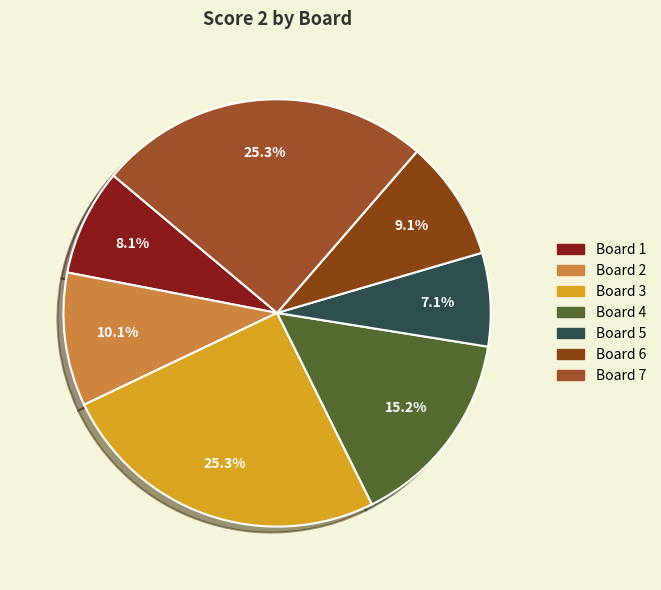

To the nearest percent, what portion does Board 3 represent?

25%